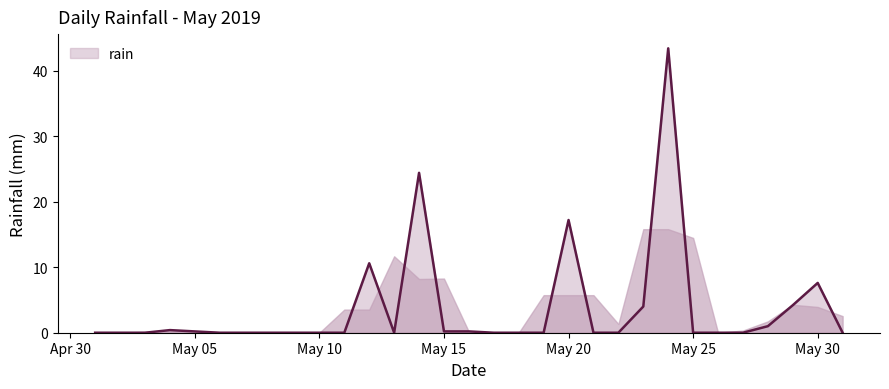

Reading left to right, list all the values displayed in this chart.

0.0	0.0	0.0	0.4	0.2	0.0	0.0	0.0	0.0	0.0	0.0	10.6	0.0	24.4	0.2	0.2	0.0	0.0	0.0	17.2	0.0	0.0	4.0	43.4	0.0	0.0	0.0	1.0	4.2	7.6	0.0